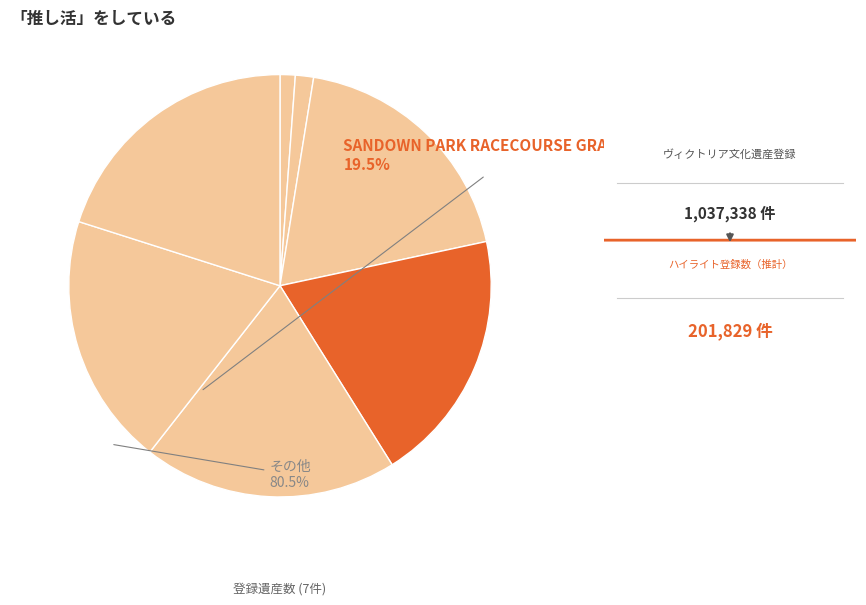

How many segments does this pie chart have?

7